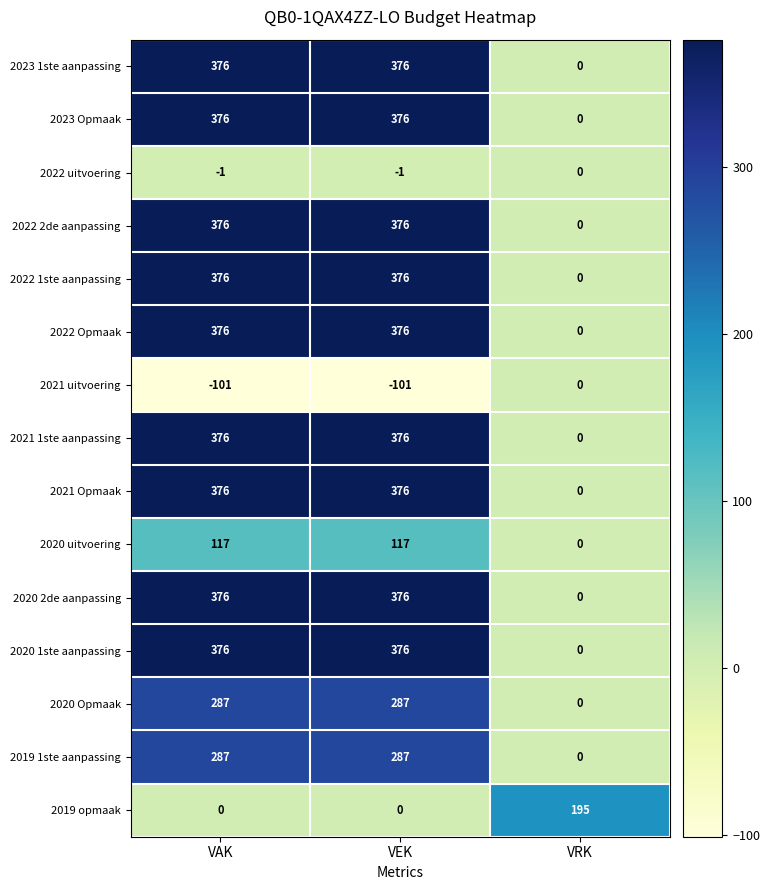

What is the total value across all series at VAK?

3973